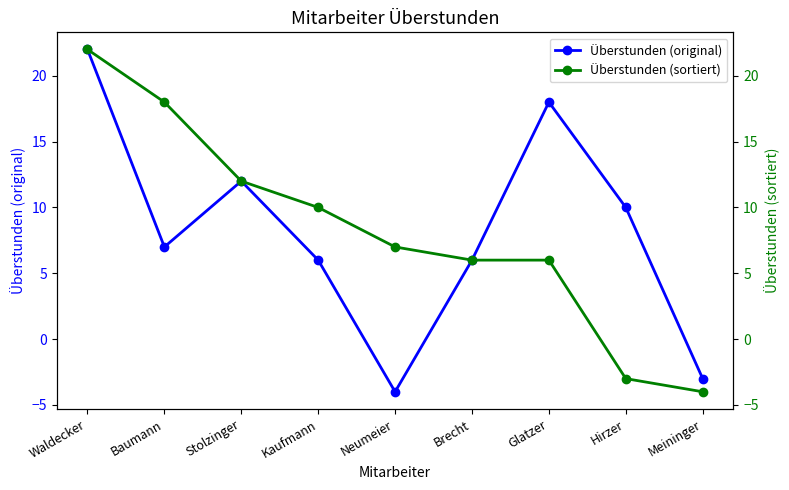

What are all the series names shown in the legend?

Überstunden (original), Überstunden (sortiert)